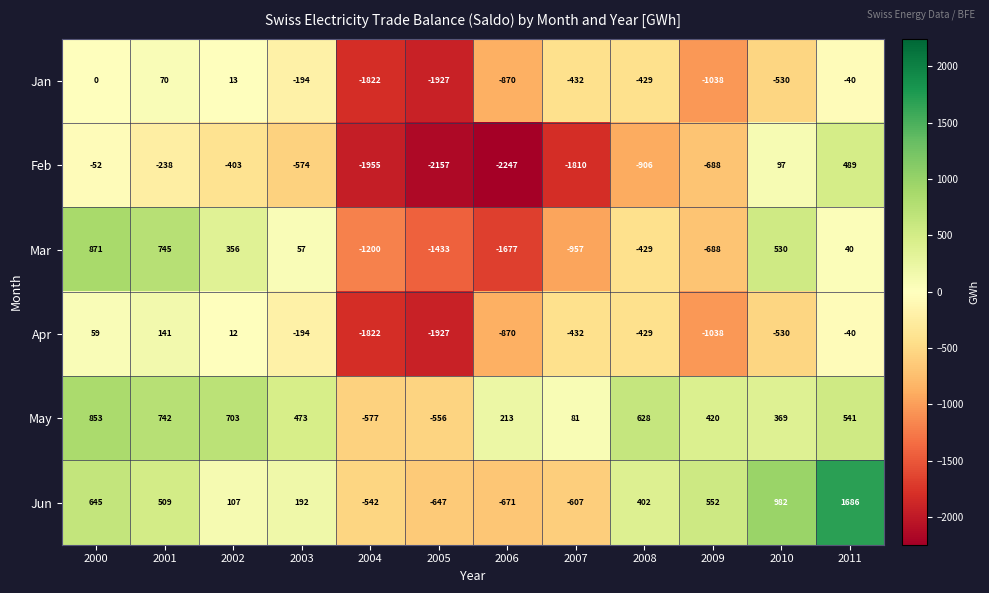

Which series has the widest spread of values?

Feb